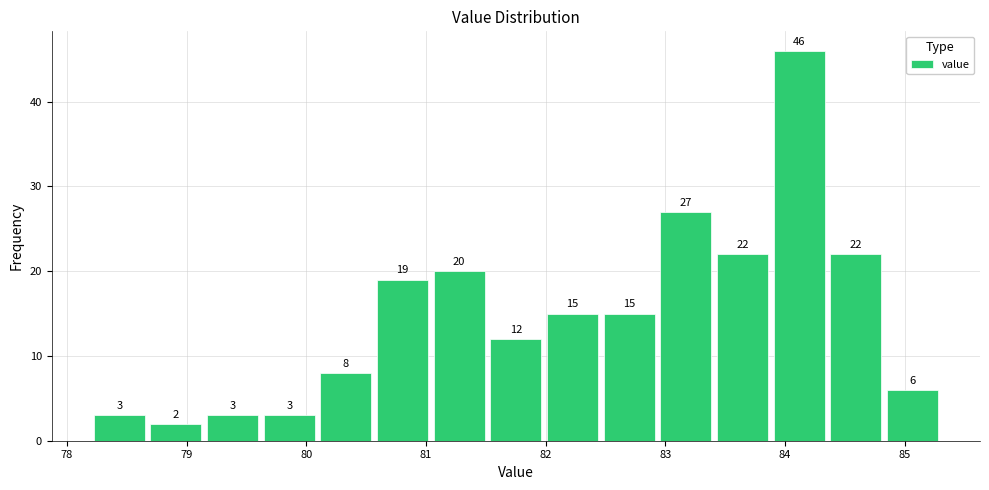

Which range on the x-axis has the tallest bar?

83.9 to 84.4